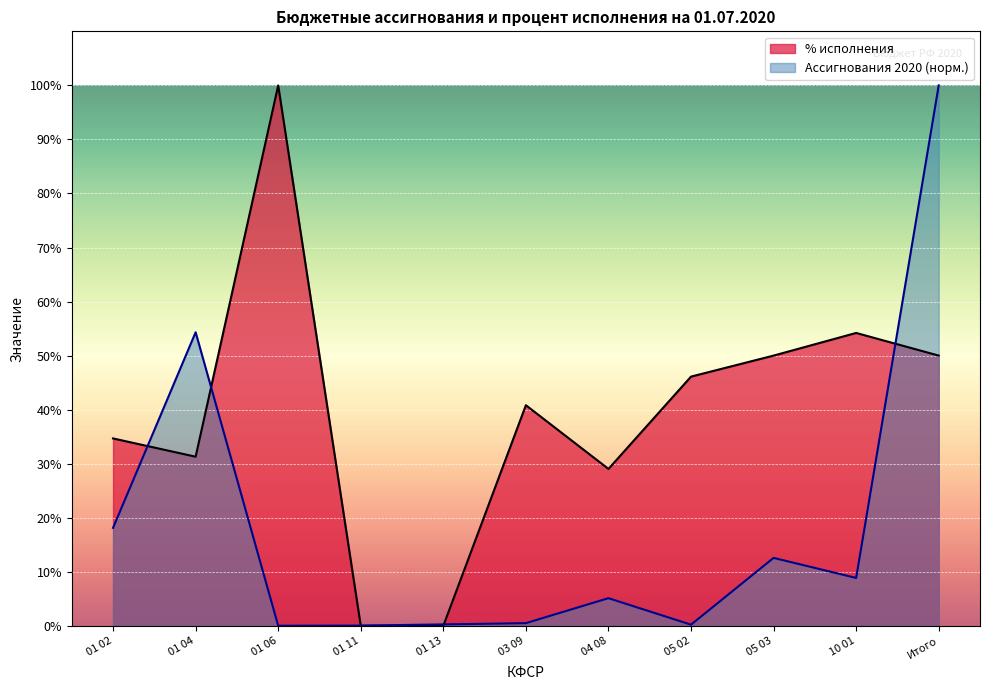

What is the value of the Ассигнования 2020 point at the 2nd from the left?

54.3